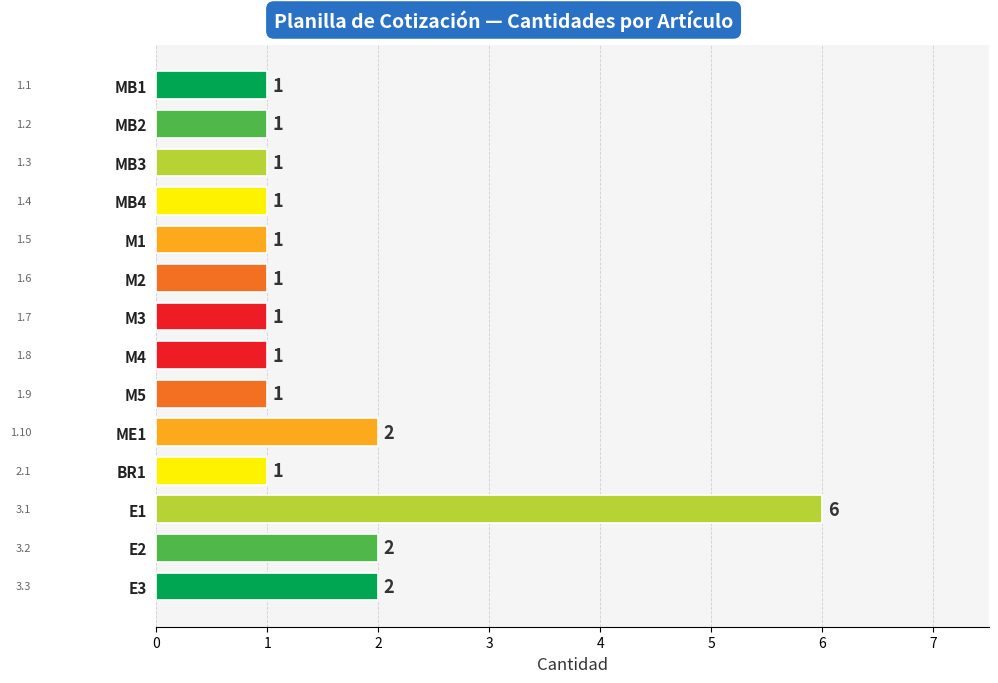

True or false: the data shows 1 at M2.

True